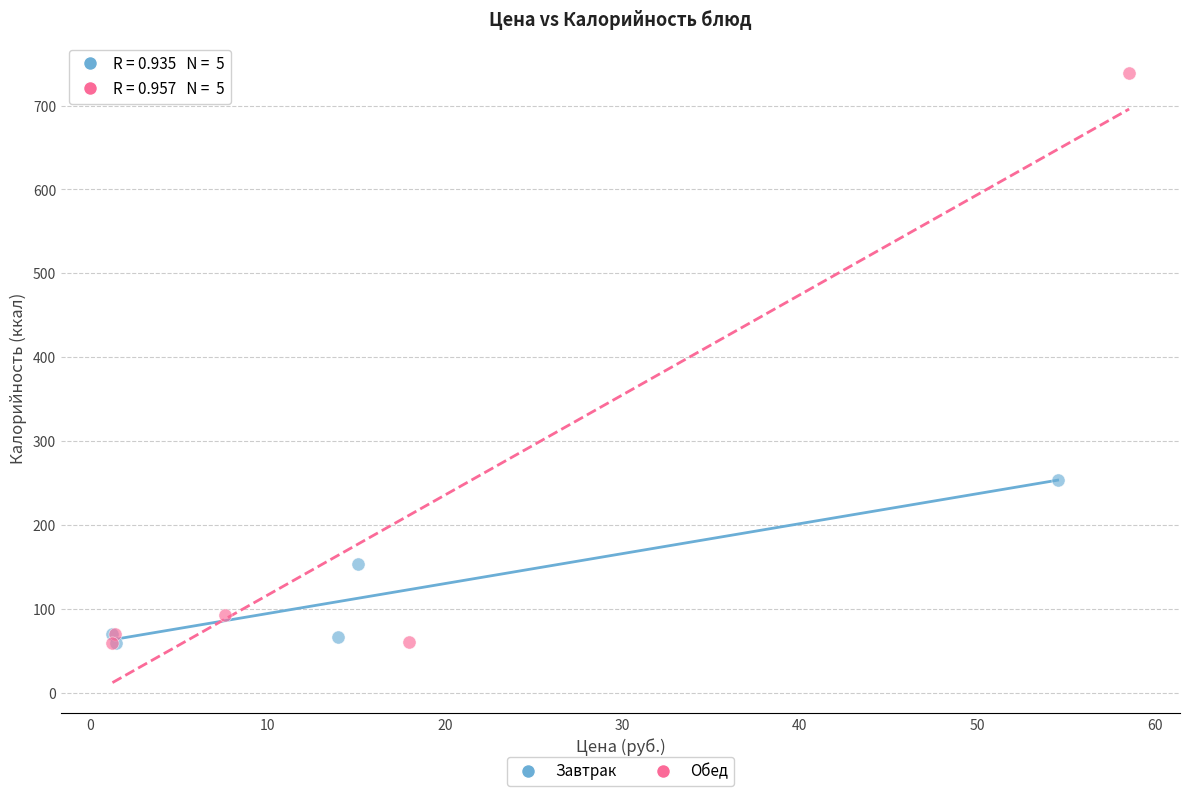

Which series has the largest Y range (max minus min)?

Обед